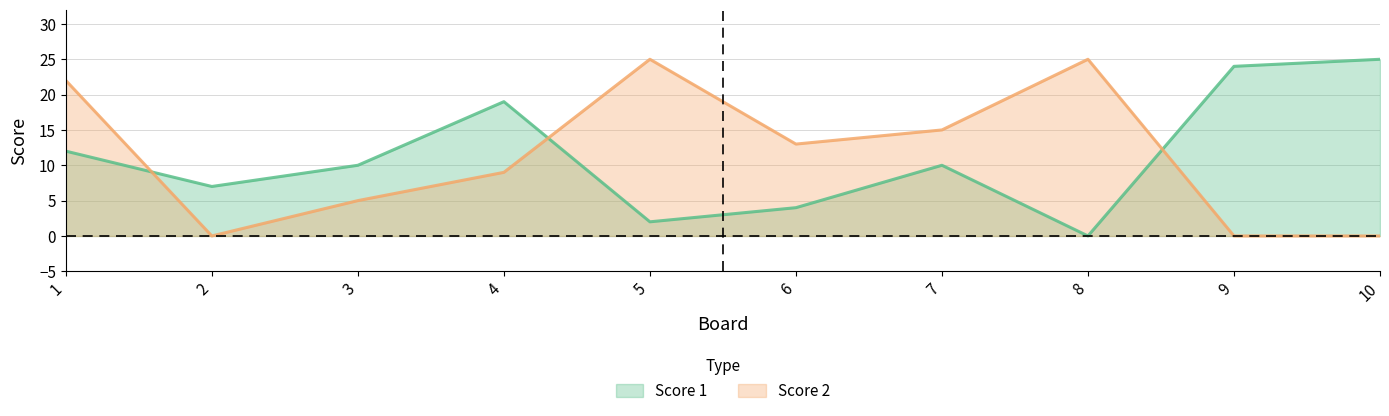

What value does the Score 2 series have at 4, to the nearest 10?

10